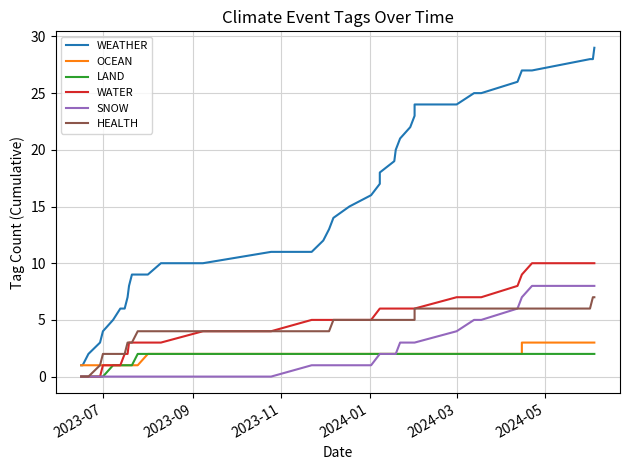

Is this an area chart (filled region under the line)?

No